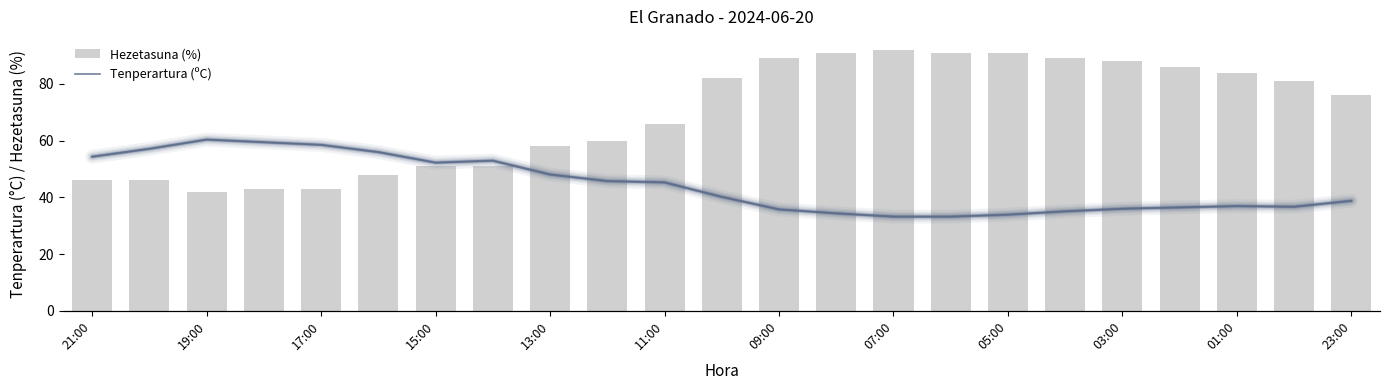

The Hezetasuna (%) series shows 11 at 15:00. True or false?

False